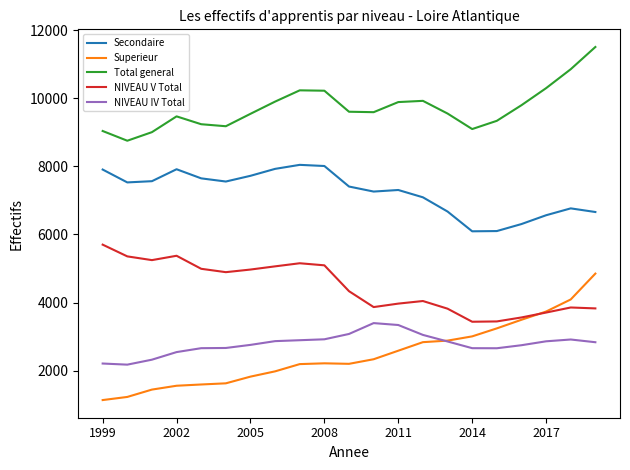

Rank the series by their maximum value, from highest to lowest.

Total general, Secondaire, NIVEAU V Total, Superieur, NIVEAU IV Total